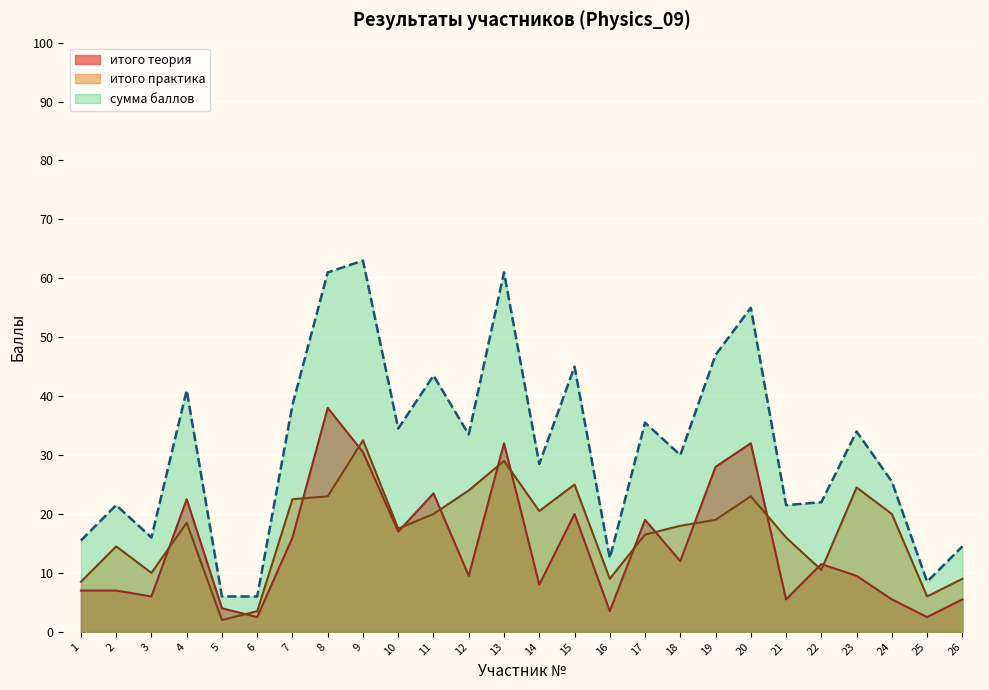

How many values in the итого теория series exceed 11?

13